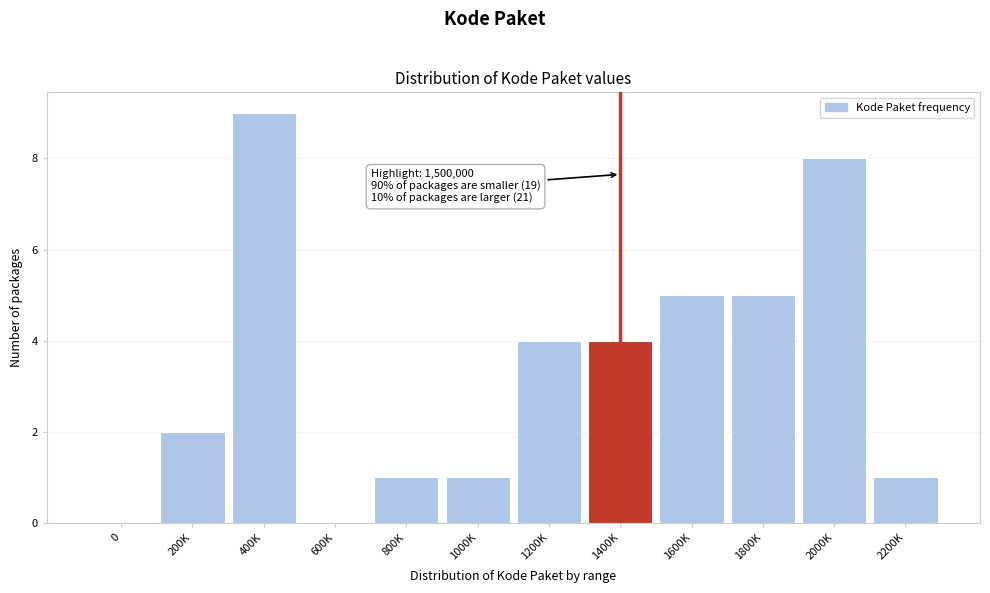

Reading left to right, what are all the values shown in this chart?

0=0	200K=2	400K=9	600K=0	800K=1	1000K=1	1200K=4	1400K=4	1600K=5	1800K=5	2000K=8	2200K=1